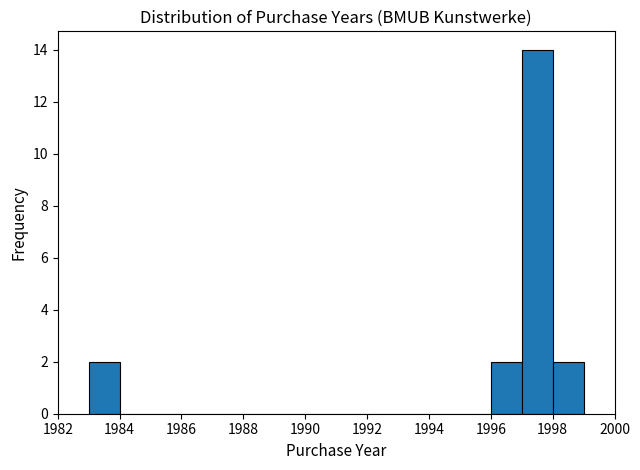

How tall is the bar that spans 1997 to 1998 on the x-axis? The values are not printed on the chart, so give them approximately, as read against the axis.

14